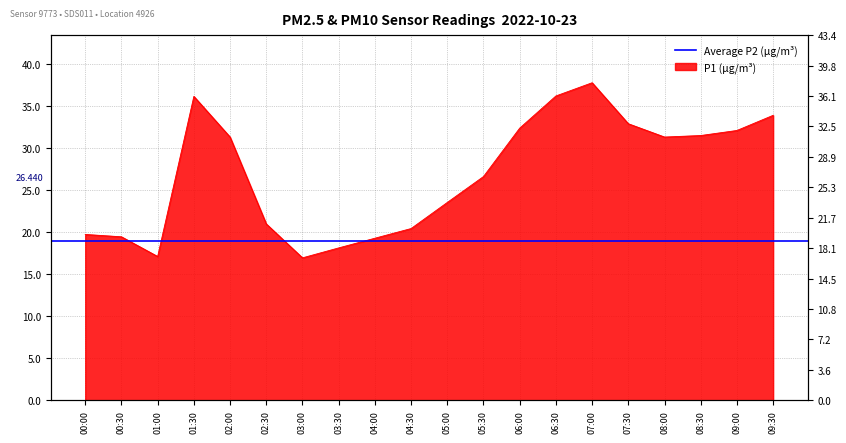

The value at 03:30 is 11.5. True or false?

False